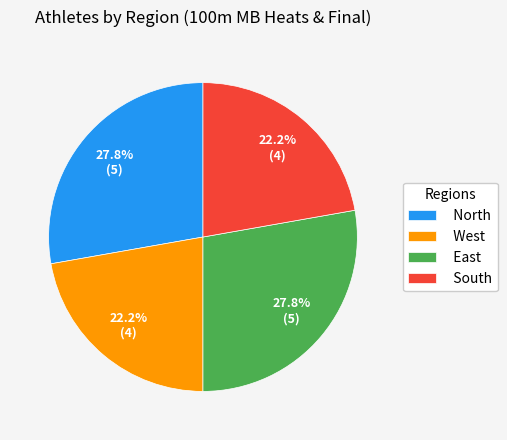

Does any single category account for the majority?

No